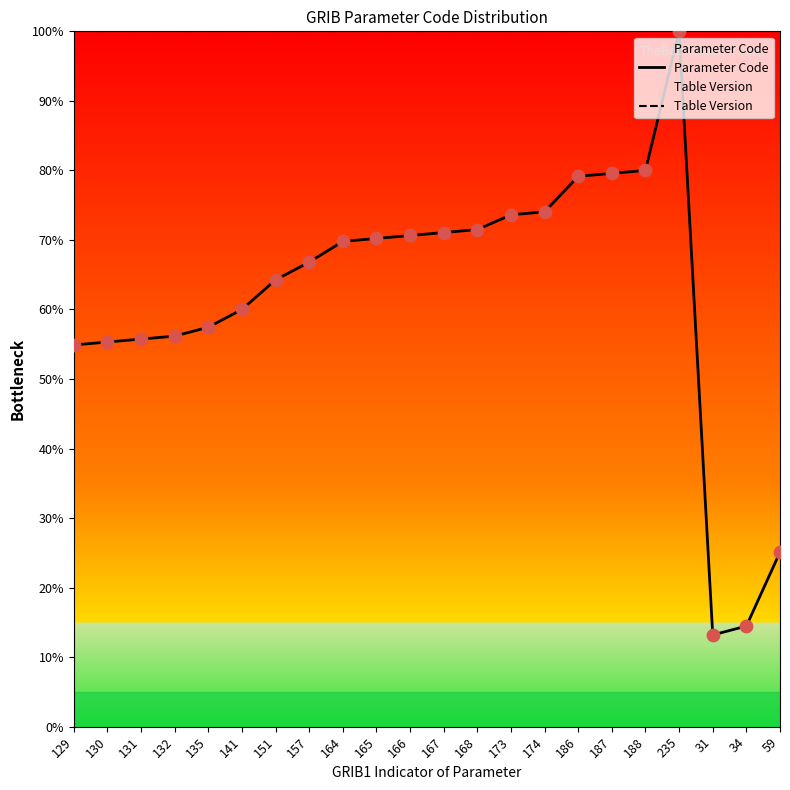

Which series contains the lowest Y value?

Parameter Code